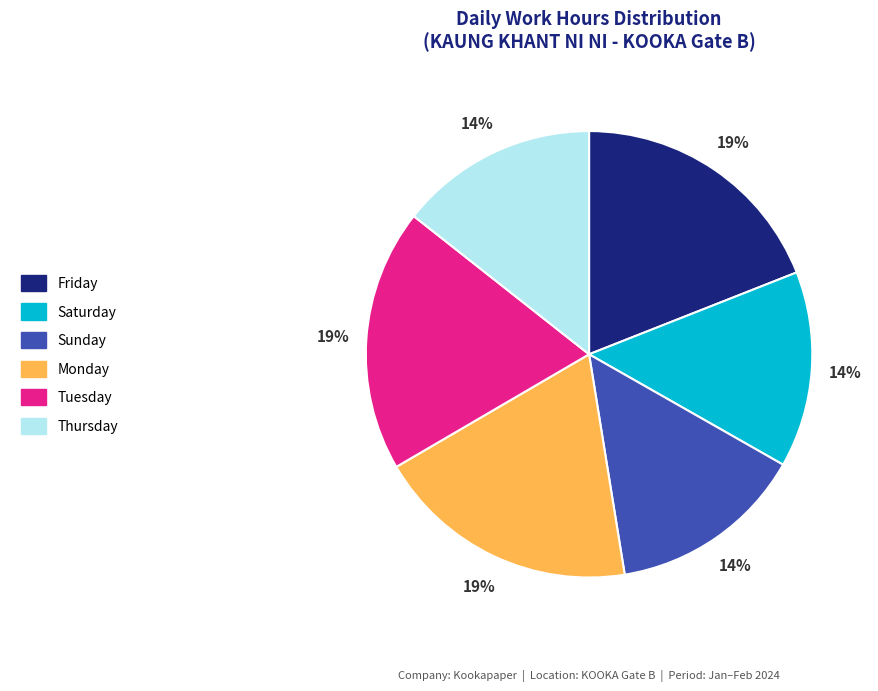

Do Thursday and Monday together represent more than half of the pie?

No